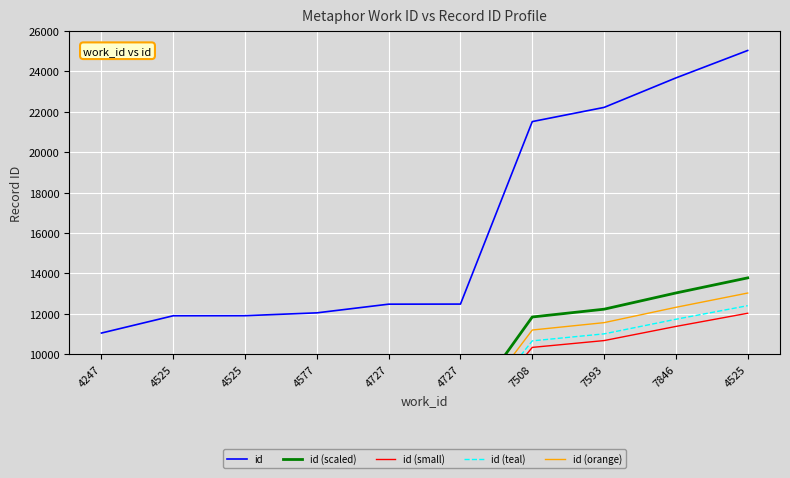

Reading left to right, what are all the values shown in this chart?

id: 4247=11039.0	4525=11896.0	4525=11899.0	4577=12040.0	4727=12470.0	4727=12474.0	7508=21518.0	7593=22220.0	7846=23681.0	4525=25041.0
id (scaled): 4247=6071.5	4525=6542.8	4525=6544.5	4577=6622.0	4727=6858.5	4727=6860.7	7508=11834.9	7593=12221.0	7846=13024.6	4525=13772.6
id (small): 4247=5298.7	4525=5710.1	4525=5711.5	4577=5779.2	4727=5985.6	4727=5987.5	7508=10328.6	7593=10665.6	7846=11366.9	4525=12019.7
id (teal): 4247=5464.3	4525=5888.5	4525=5890.0	4577=5959.8	4727=6172.6	4727=6174.6	7508=10651.4	7593=10998.9	7846=11722.1	4525=12395.3
id (orange): 4247=5740.3	4525=6185.9	4525=6187.5	4577=6260.8	4727=6484.4	4727=6486.5	7508=11189.4	7593=11554.4	7846=12314.1	4525=13021.3